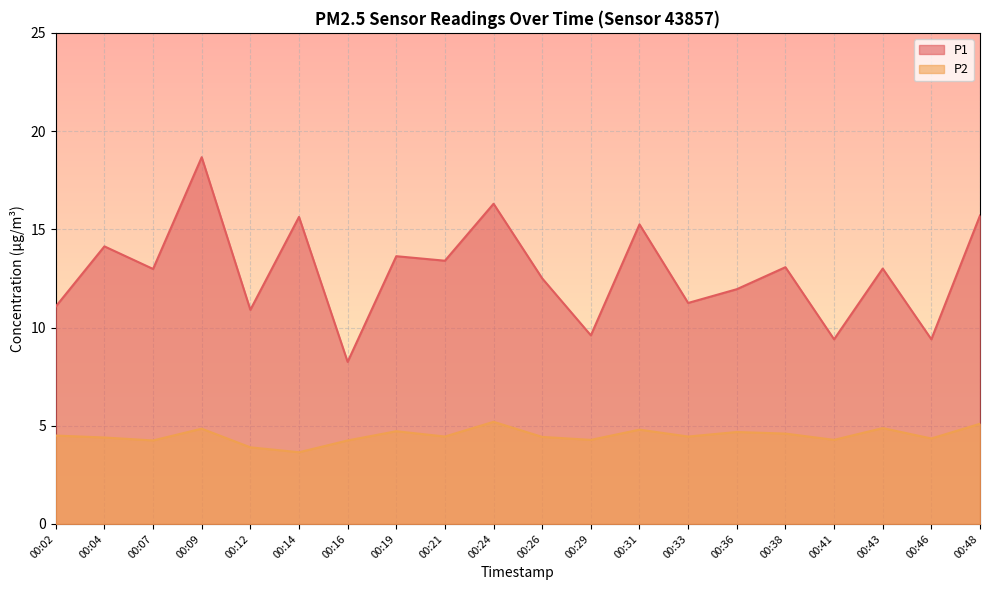

True or false: P1 and P2 cross at least once.

False